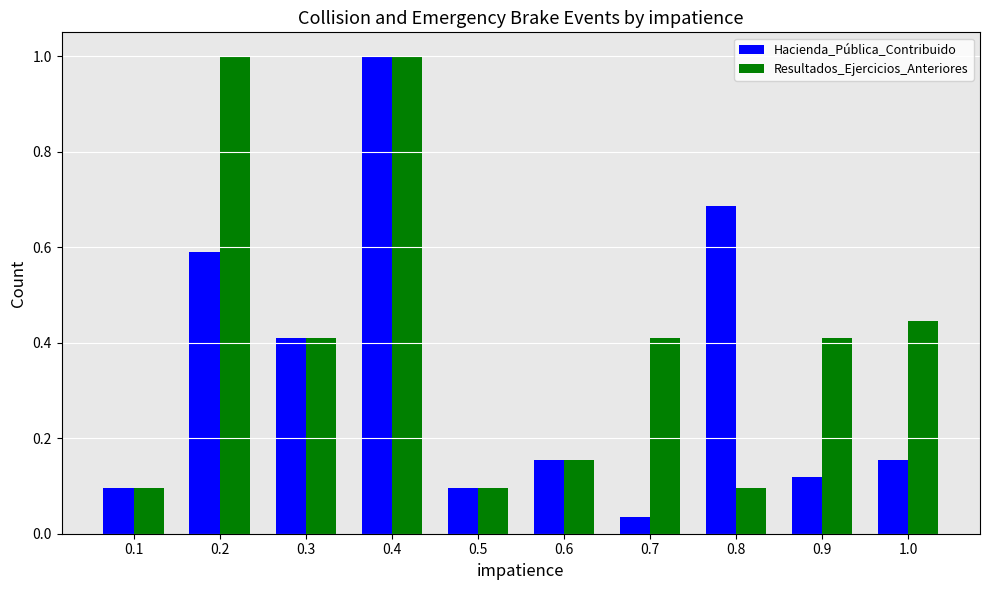

How many groups of bars are there?

10